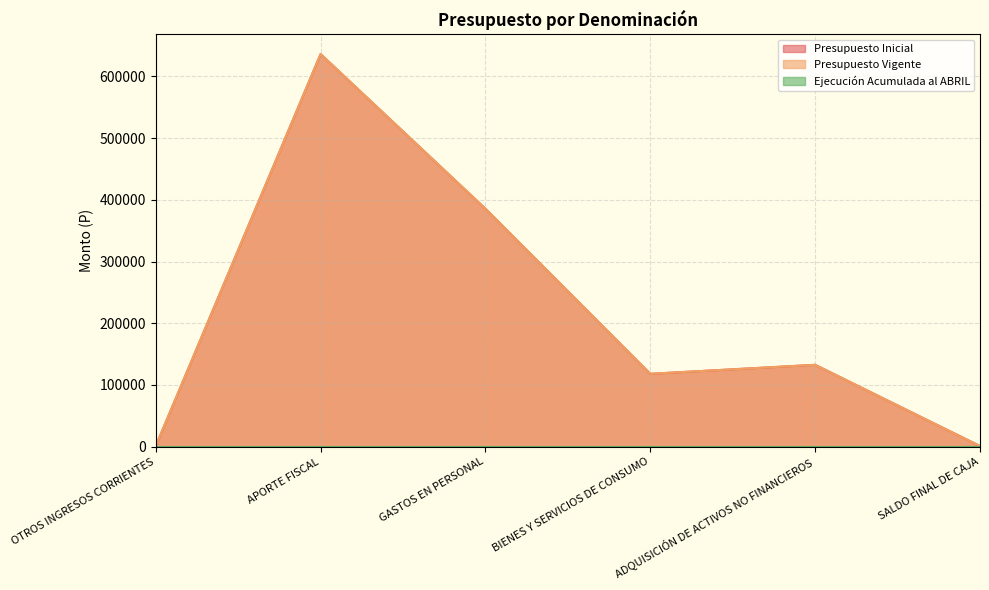

At which category is the sum across all series the highest?

APORTE FISCAL